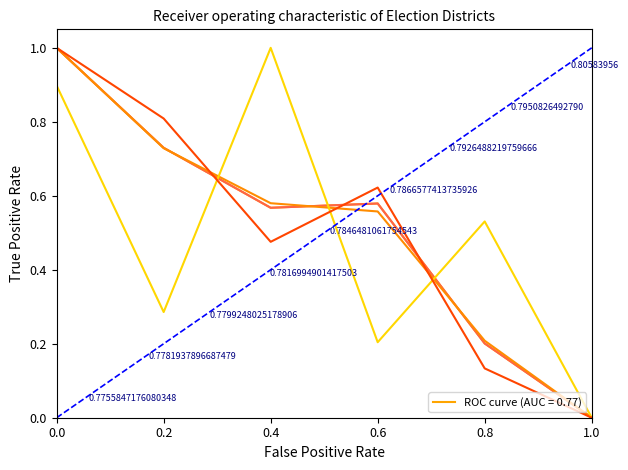

Which category has the lowest value across all series?

1.0